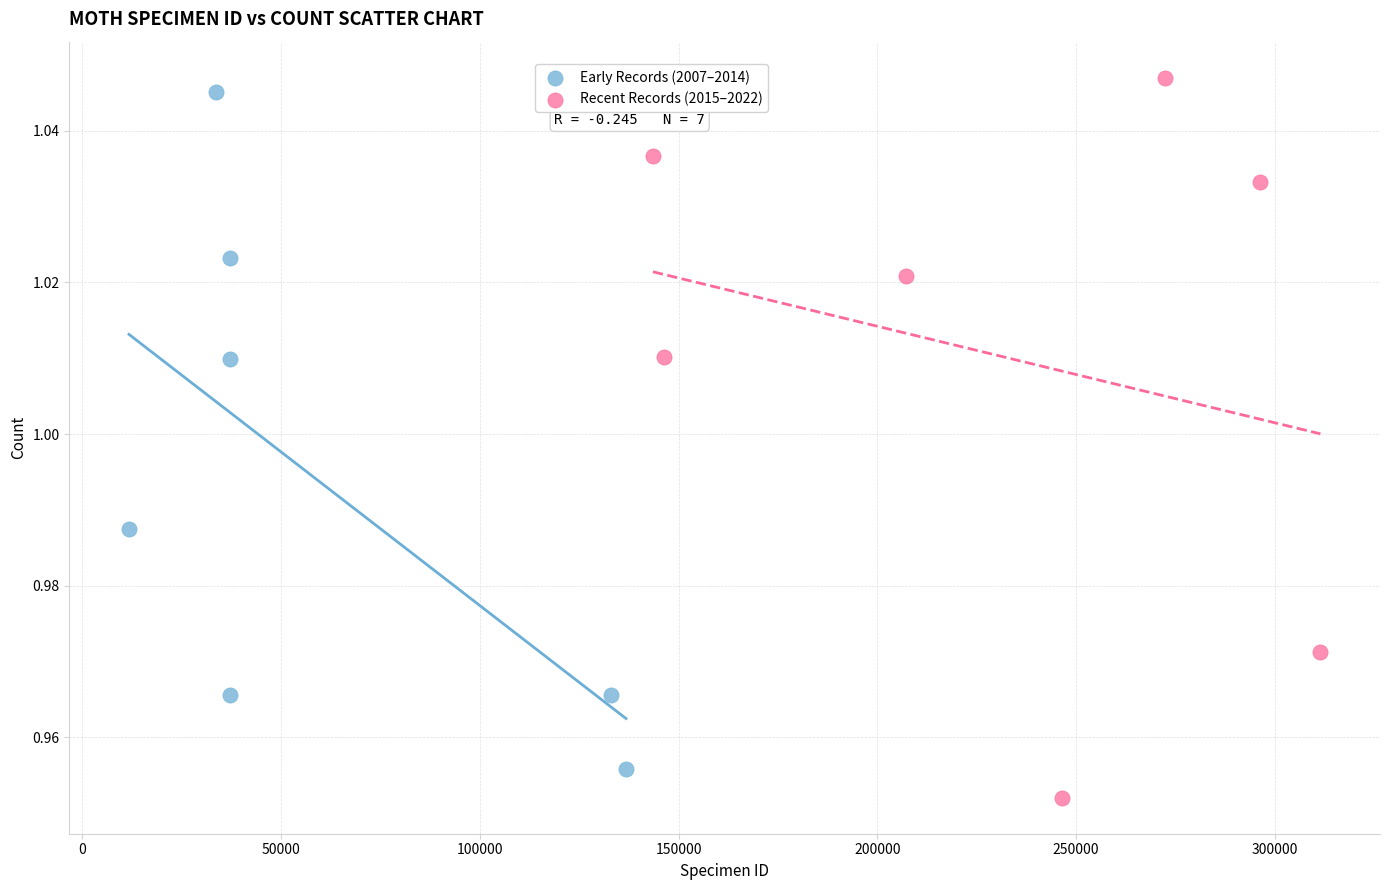

Which series contains the highest Y value?

Recent Records (2015–2022)